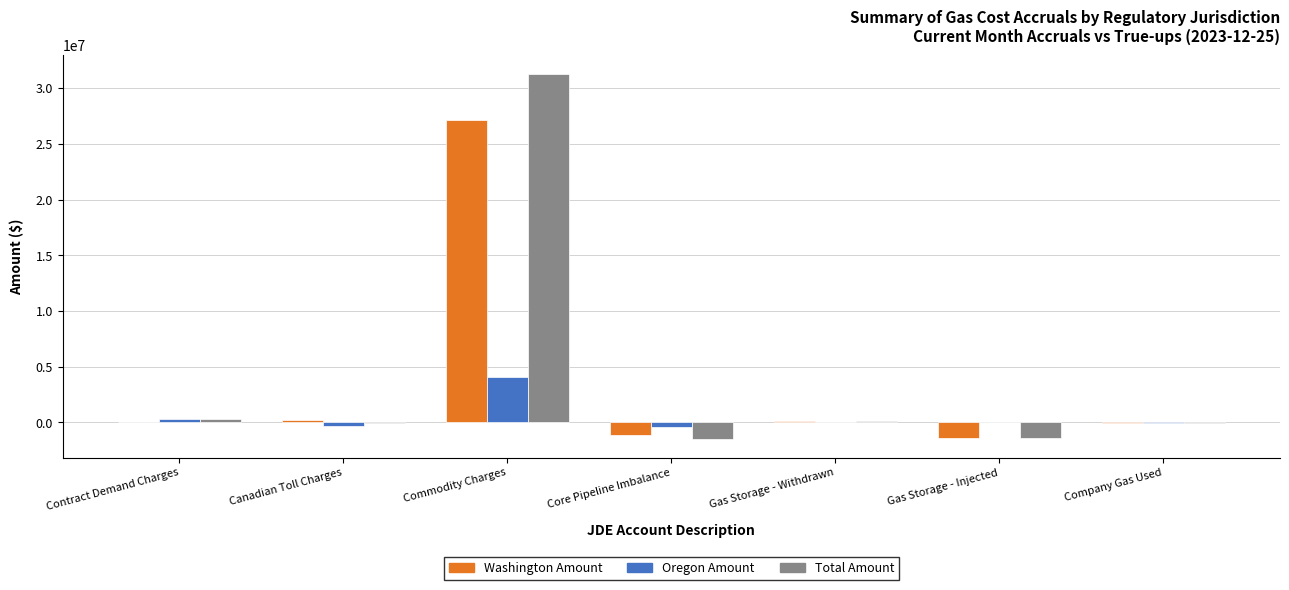

Count the number of categories in the chart.

7